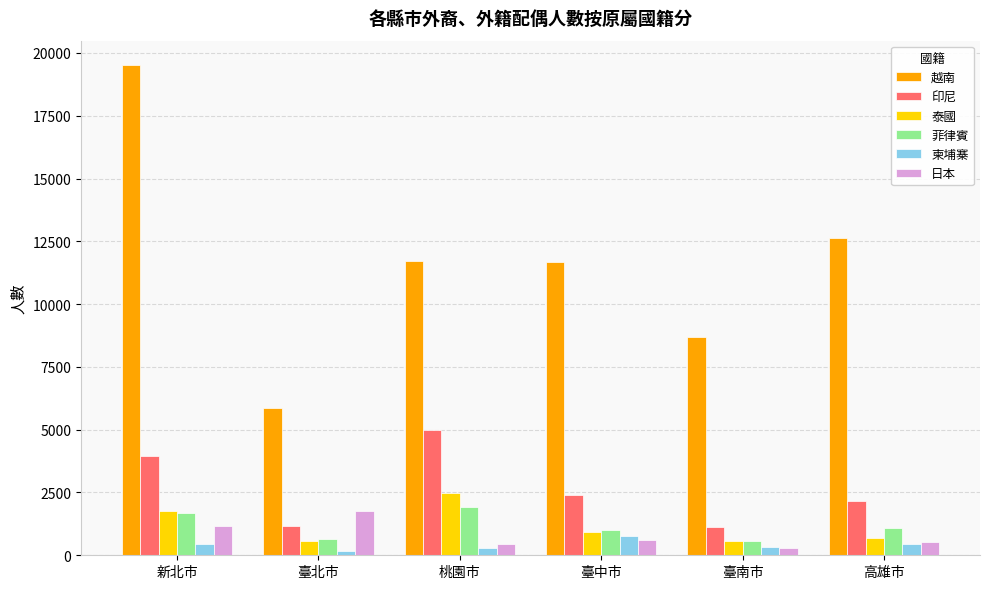

What is the sum of the 越南 values at 新北市 and 臺北市?

25363